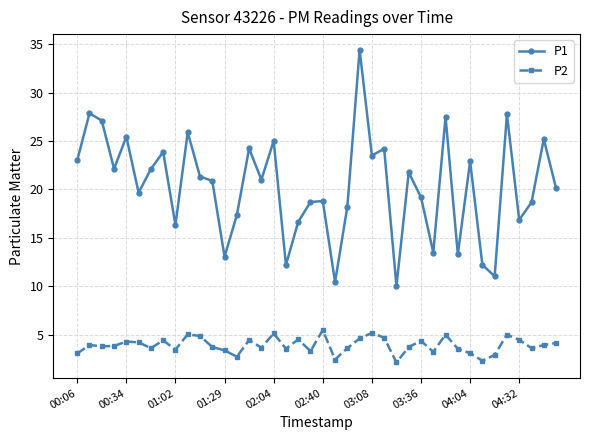

What is the value of the P1 point at the 26th from the left?

24.2